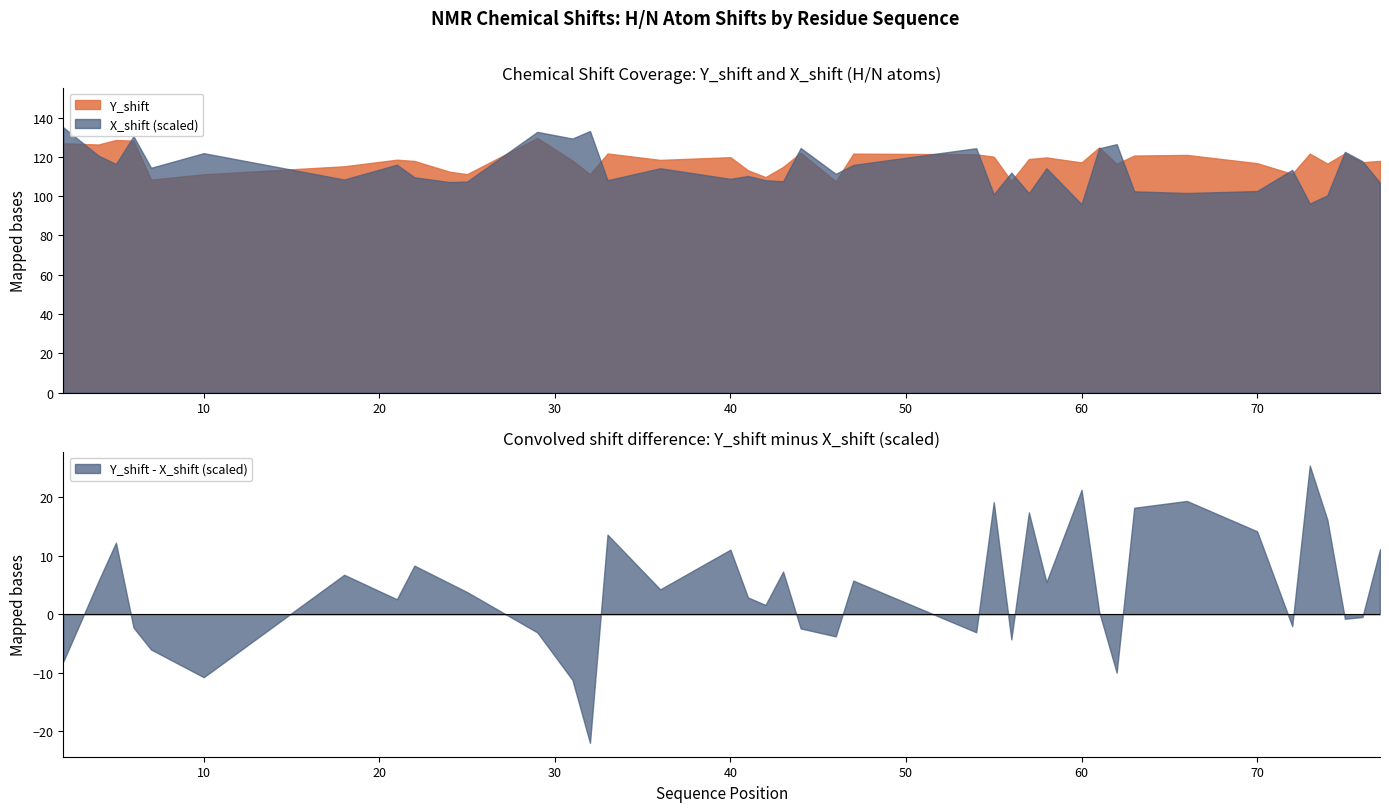

At which label does Y_shift reach its minimum?

46